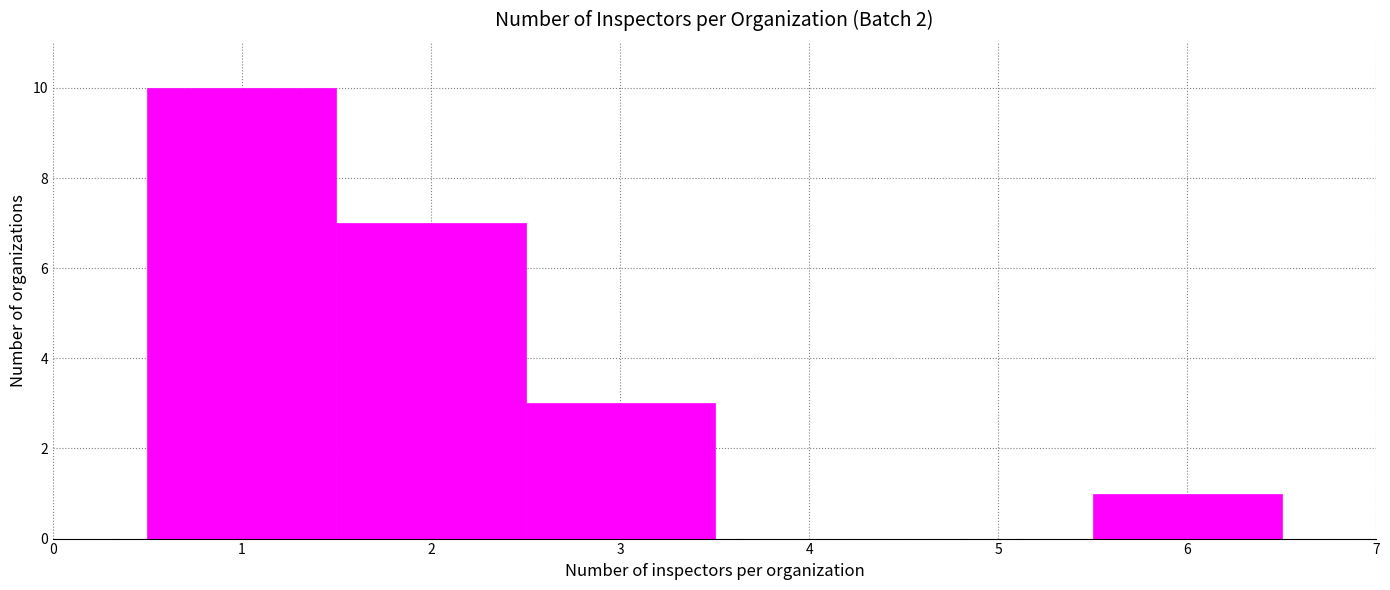

What is the height of the bar covering 2.5 to 3.5 on the x-axis? The values are not printed on the chart, so give them approximately, as read against the axis.

3